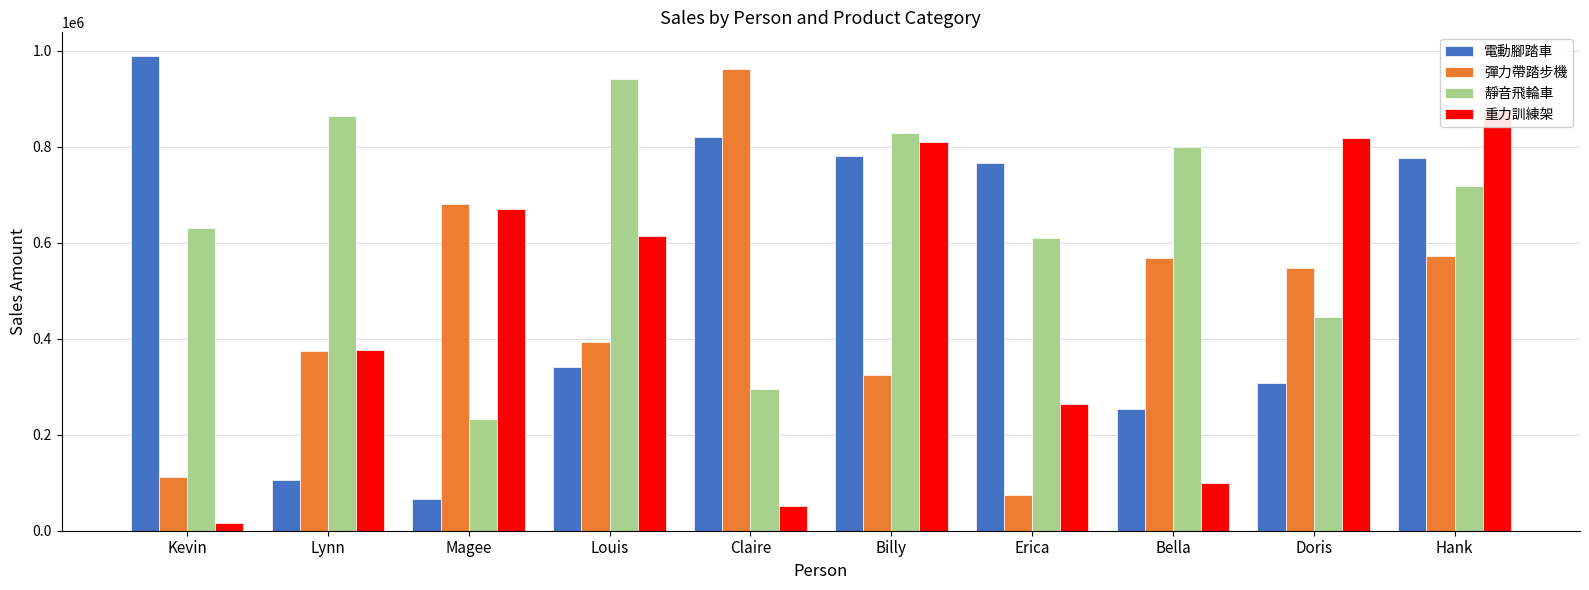

Which has a higher value, Hank or Erica?

Hank